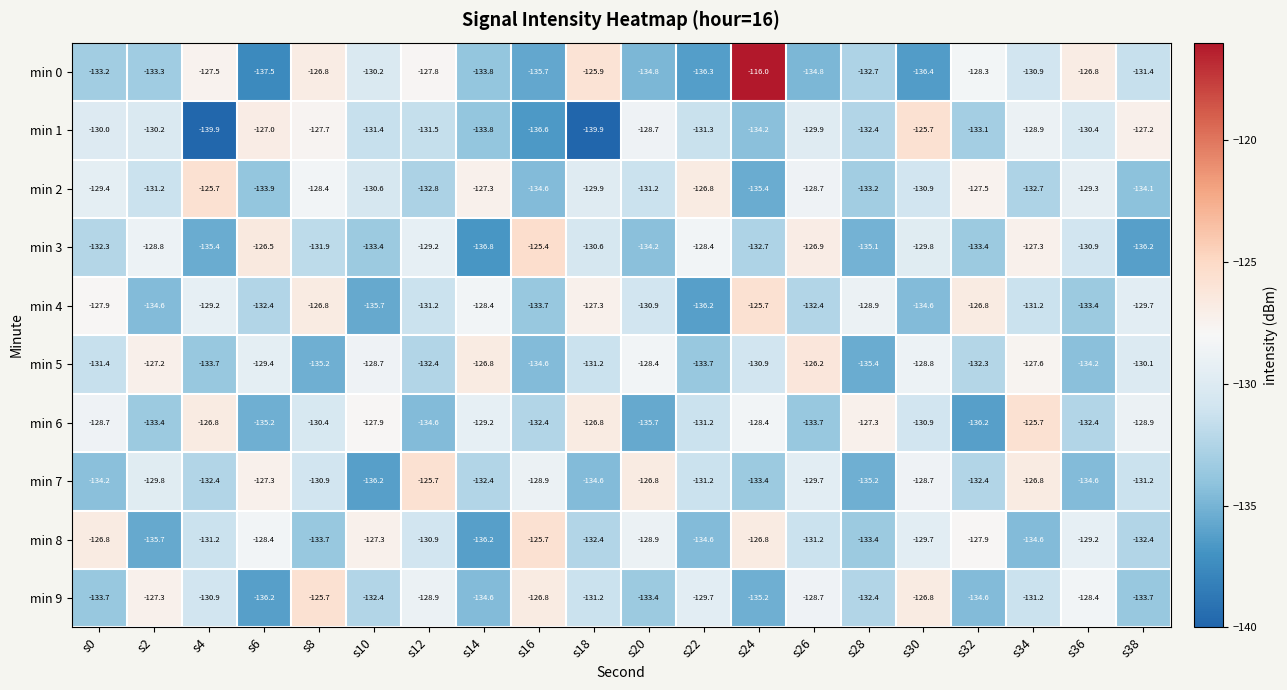

Count the number of categories in the chart.

20